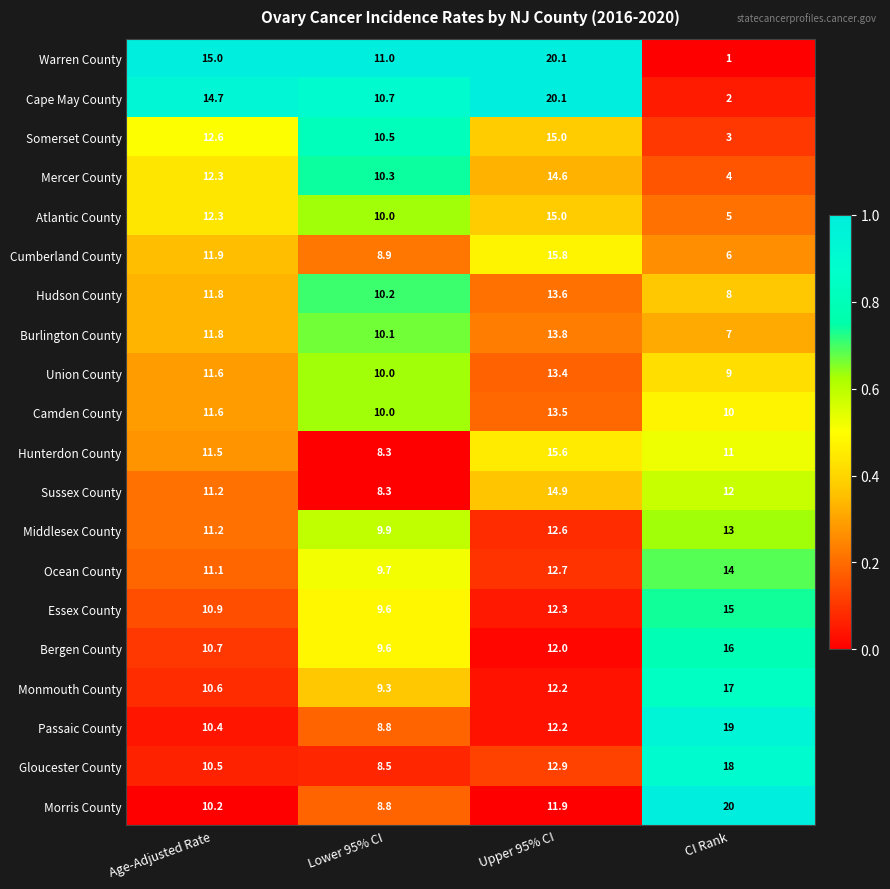

What is the spread (max minus min) of values at Upper 95% CI?

8.2